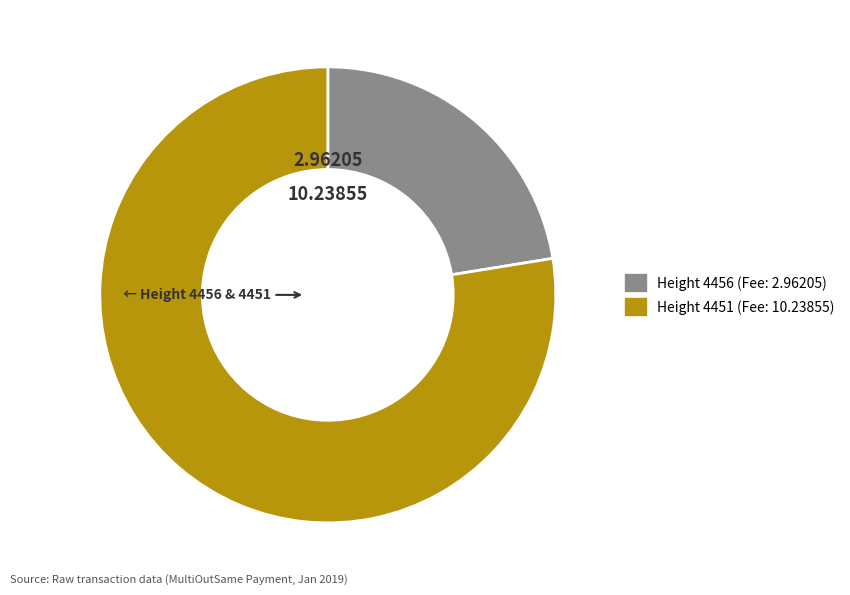

Count the number of slices in the pie.

2